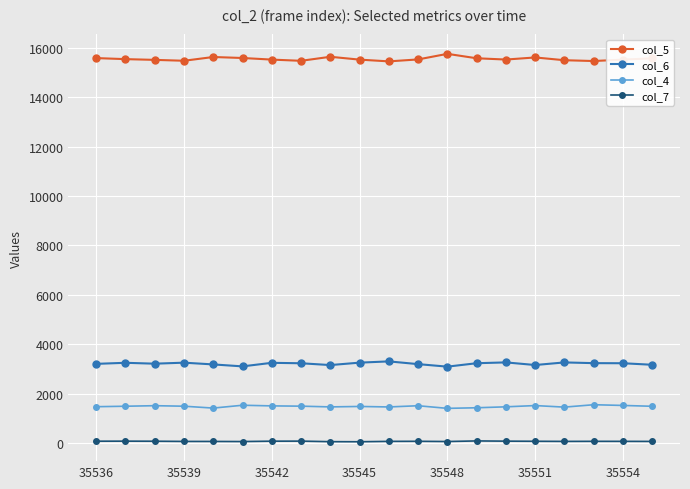

List the series in order of their peak value, highest first.

col_5, col_6, col_4, col_7